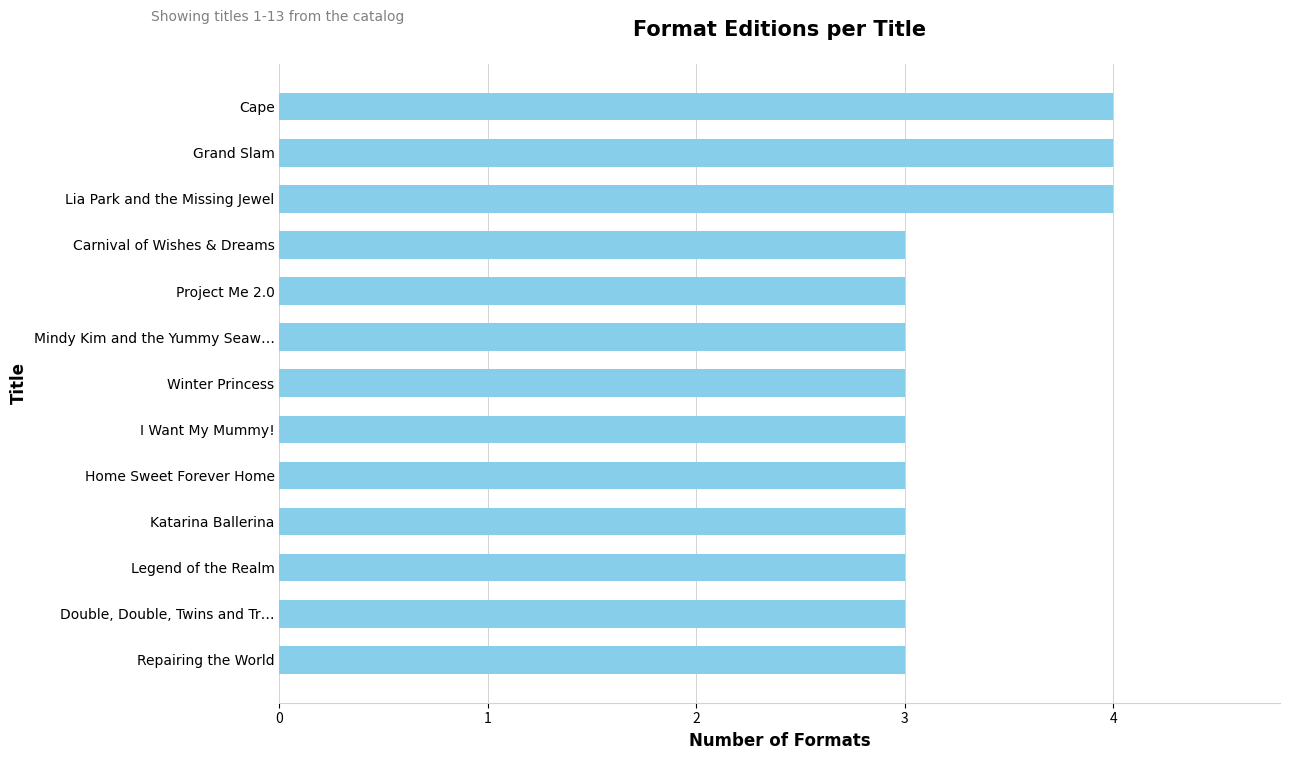

Are the bars grouped side by side (vs. stacked)?

No